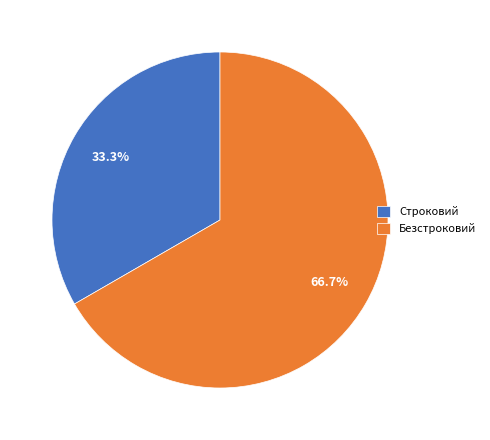

How many segments does this pie chart have?

2